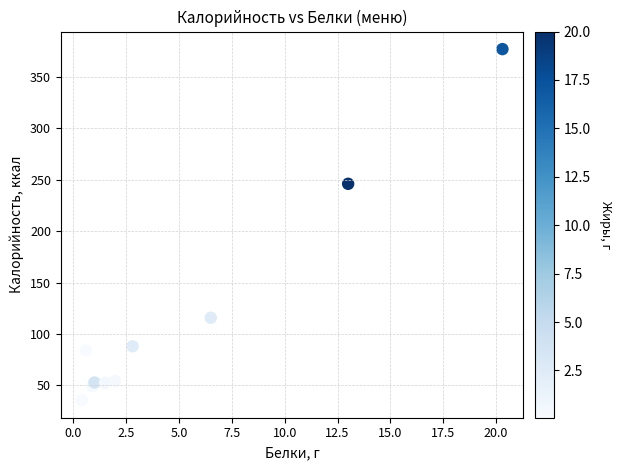

What Y value in the scatter plot is closest to 206?

246.0